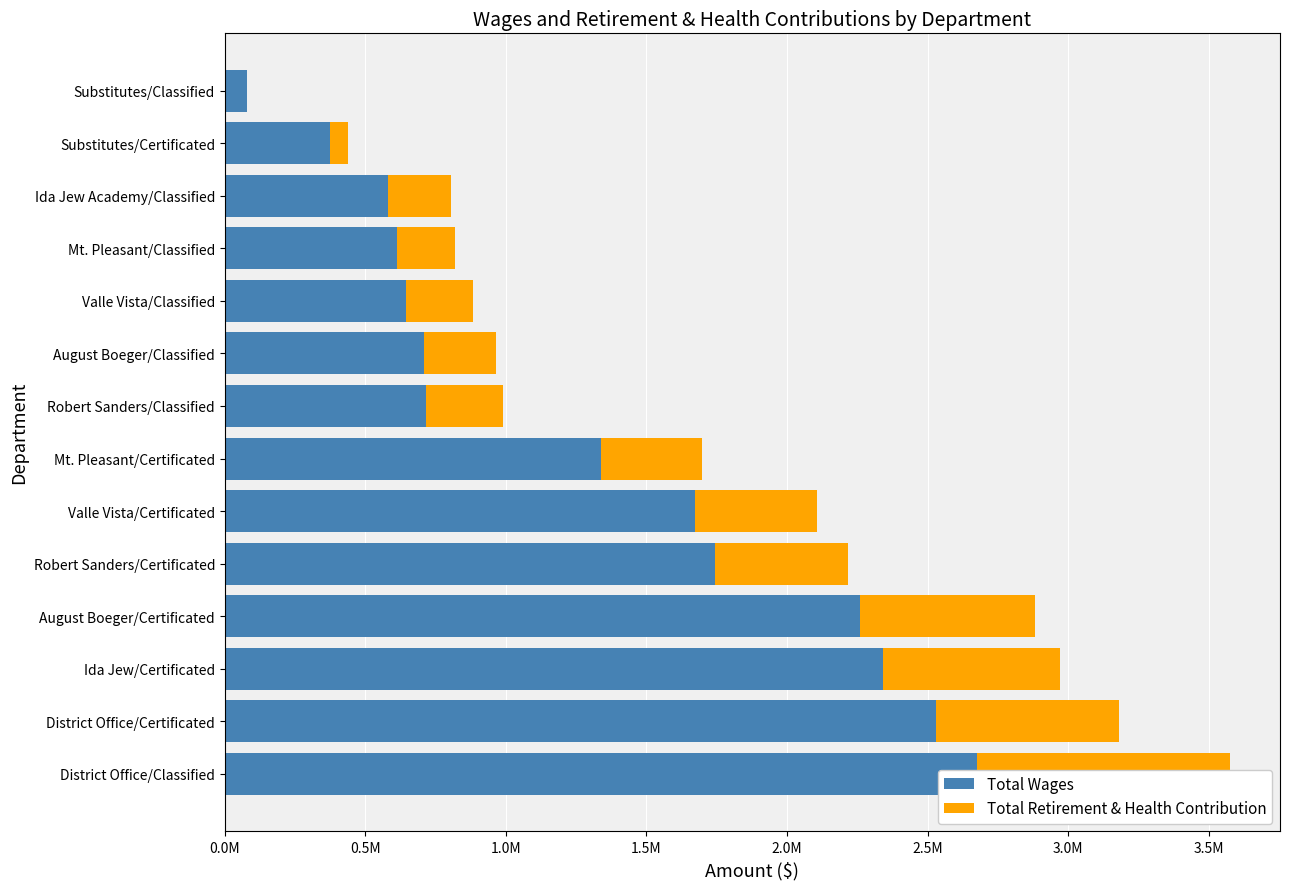

At how many categories does at least one series exceed 1101741?

7